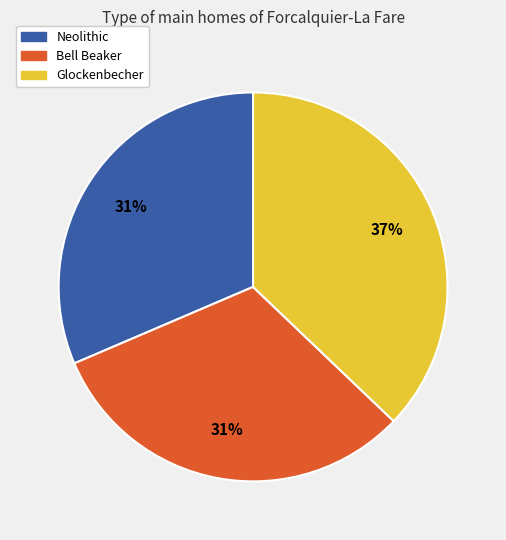

What percentage is the Glockenbecher slice, to the nearest percent?

37%